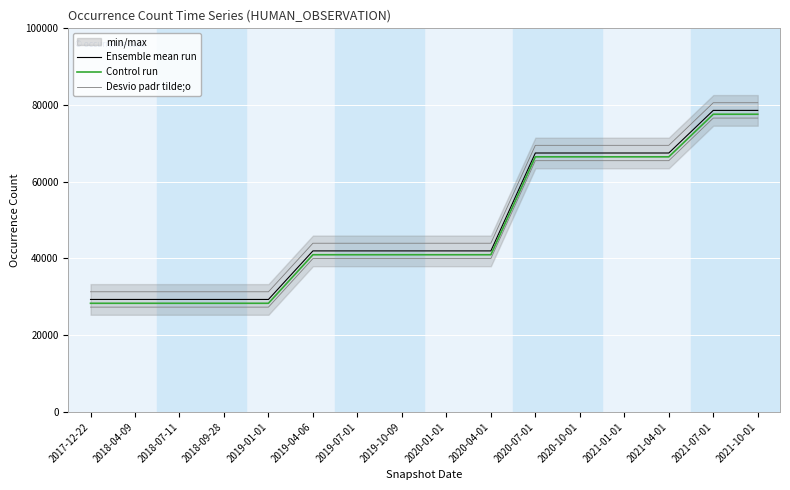

Which category has the lowest value in the Control run series?

2017-12-22